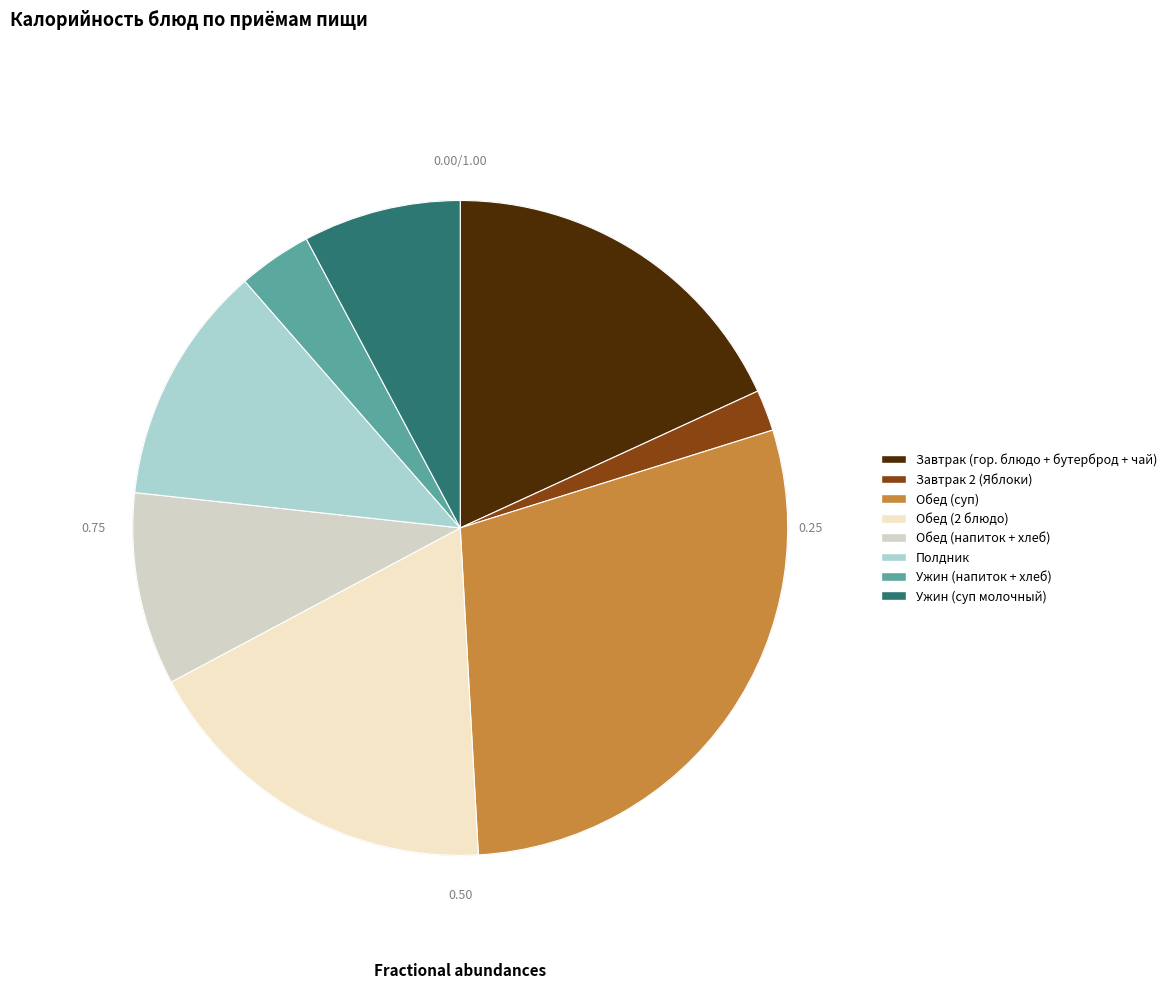

Does Хлеб ржаной (обед) account for over 50% of the chart?

No